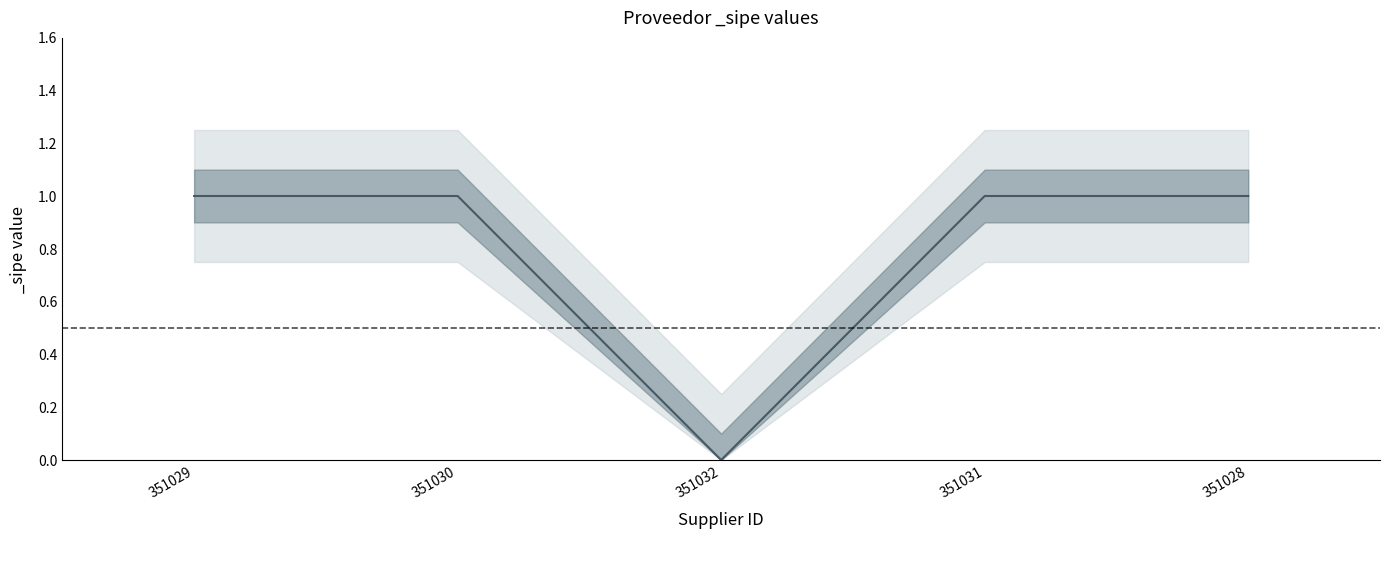

Rank the categories by value from lowest to highest.

351032, 351029, 351030, 351031, 351028